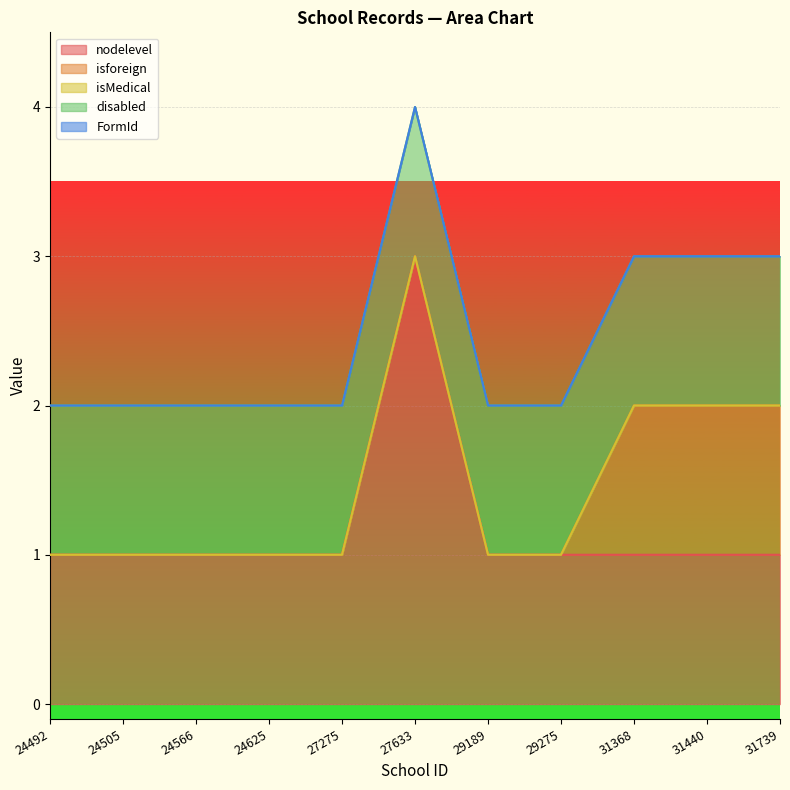

Where is isforeign nearest to the value 0?

24492